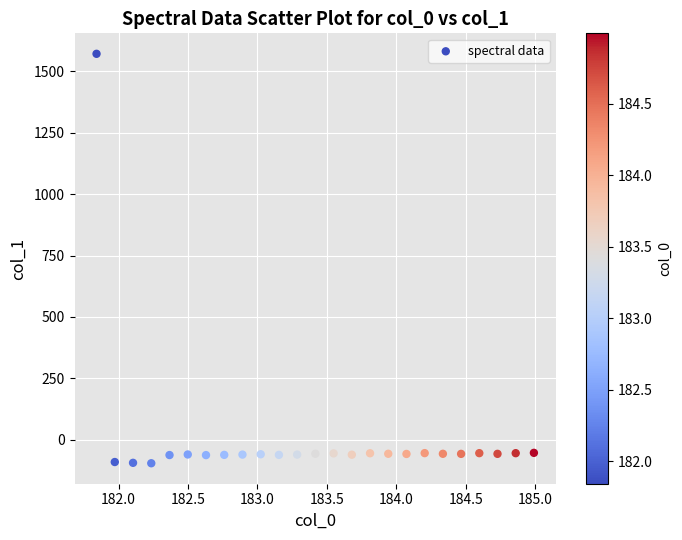

What is the range of Y values (max minus min)?

1664.9